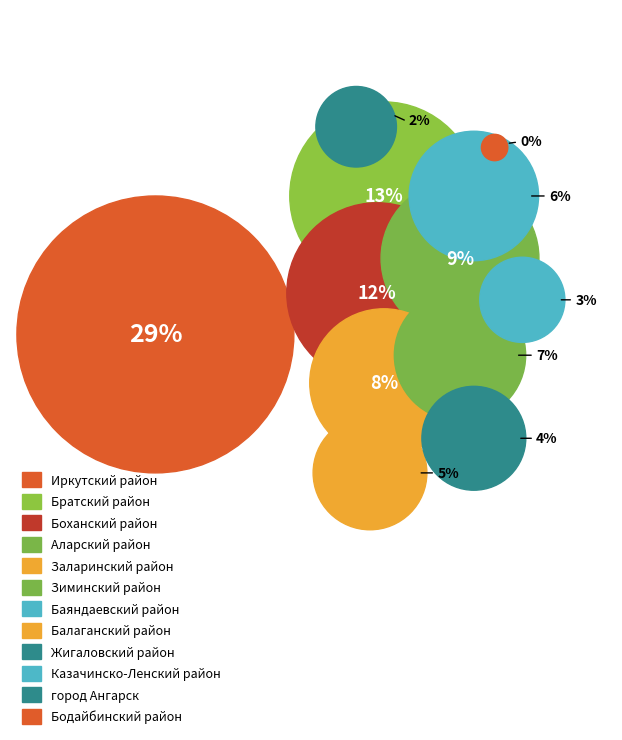

To the nearest percent, what is the difference between the Жигаловский район and Боханский район slice percentages?

8%